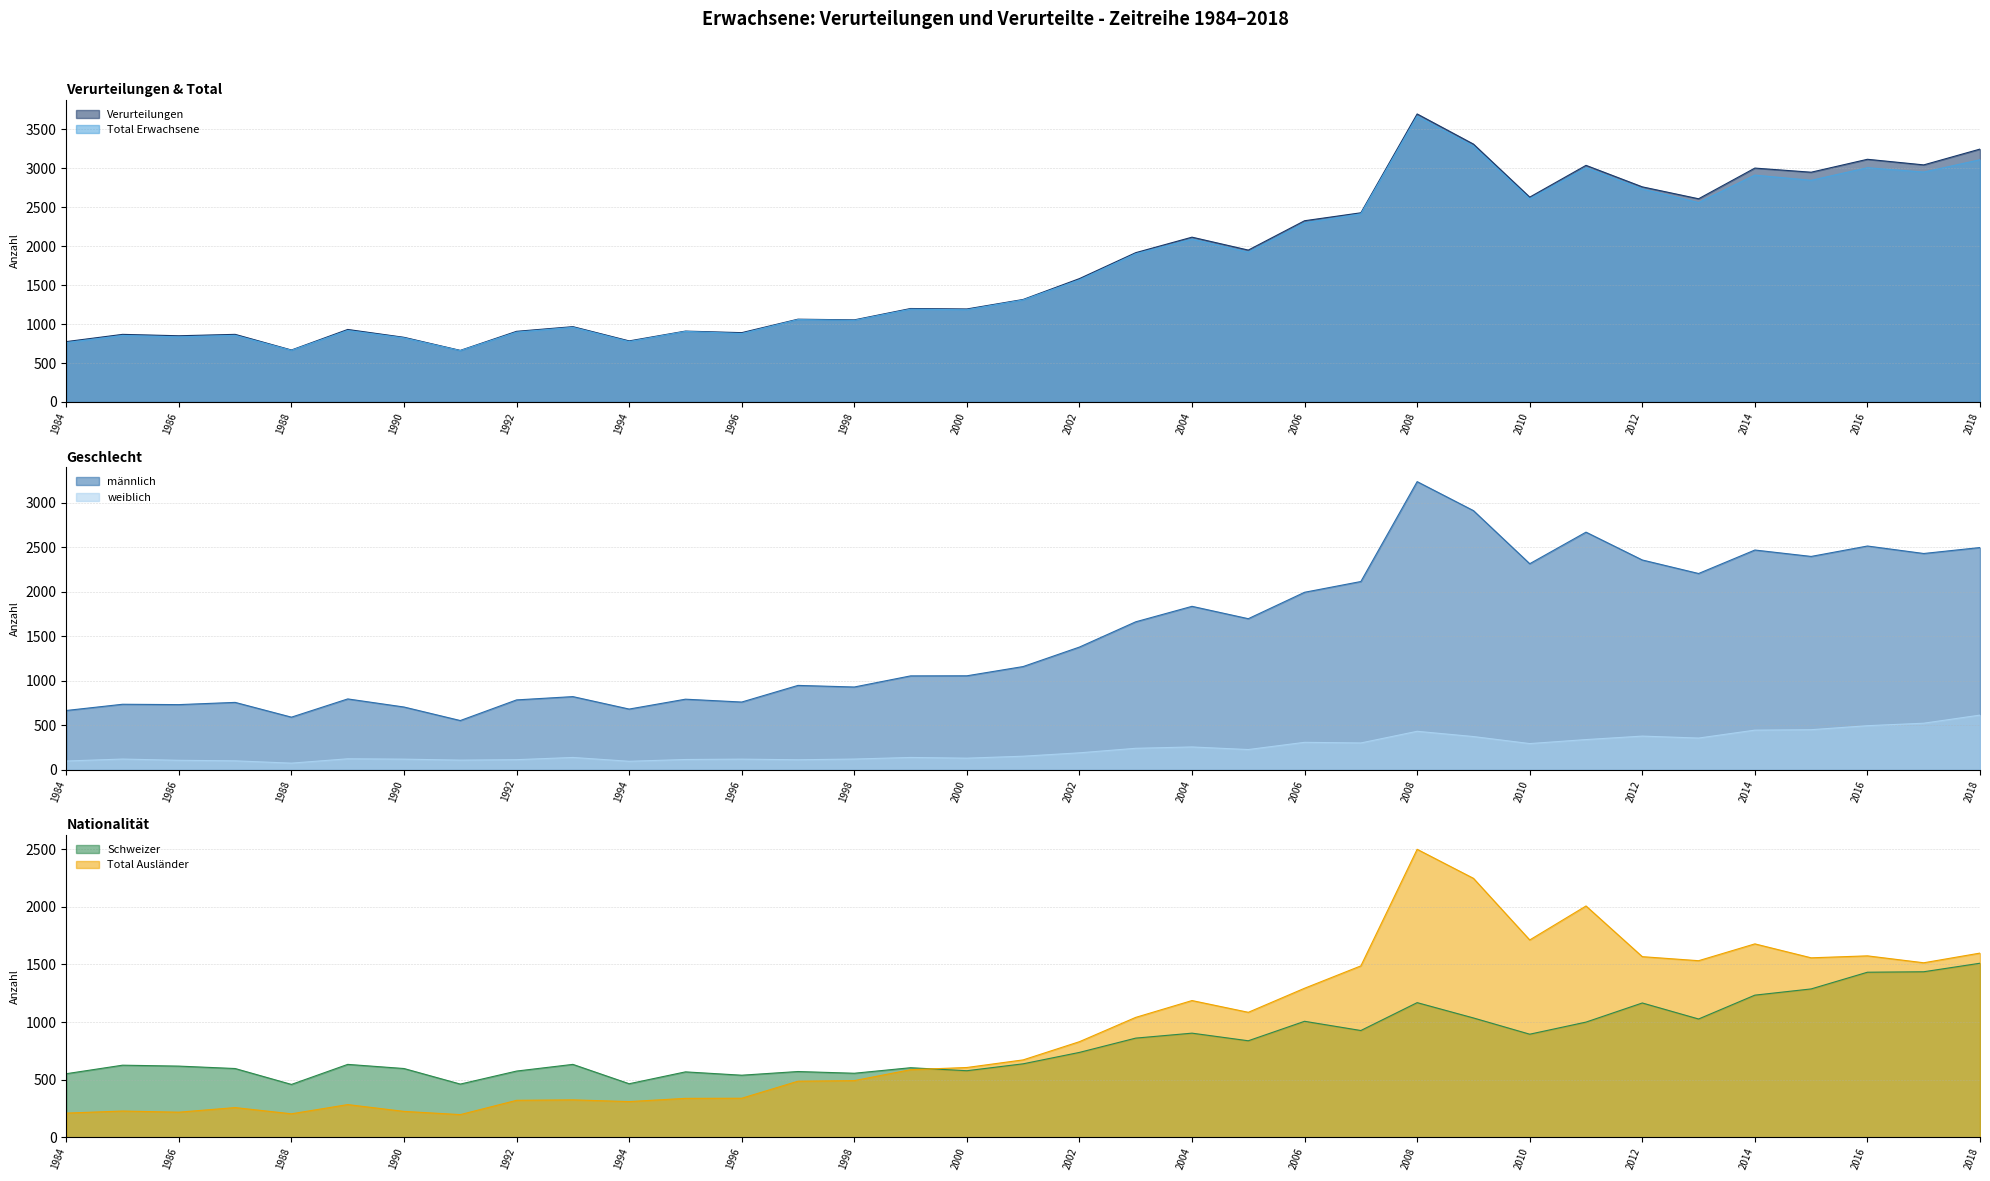

What is the lowest value of the Verurteilungen series?

662